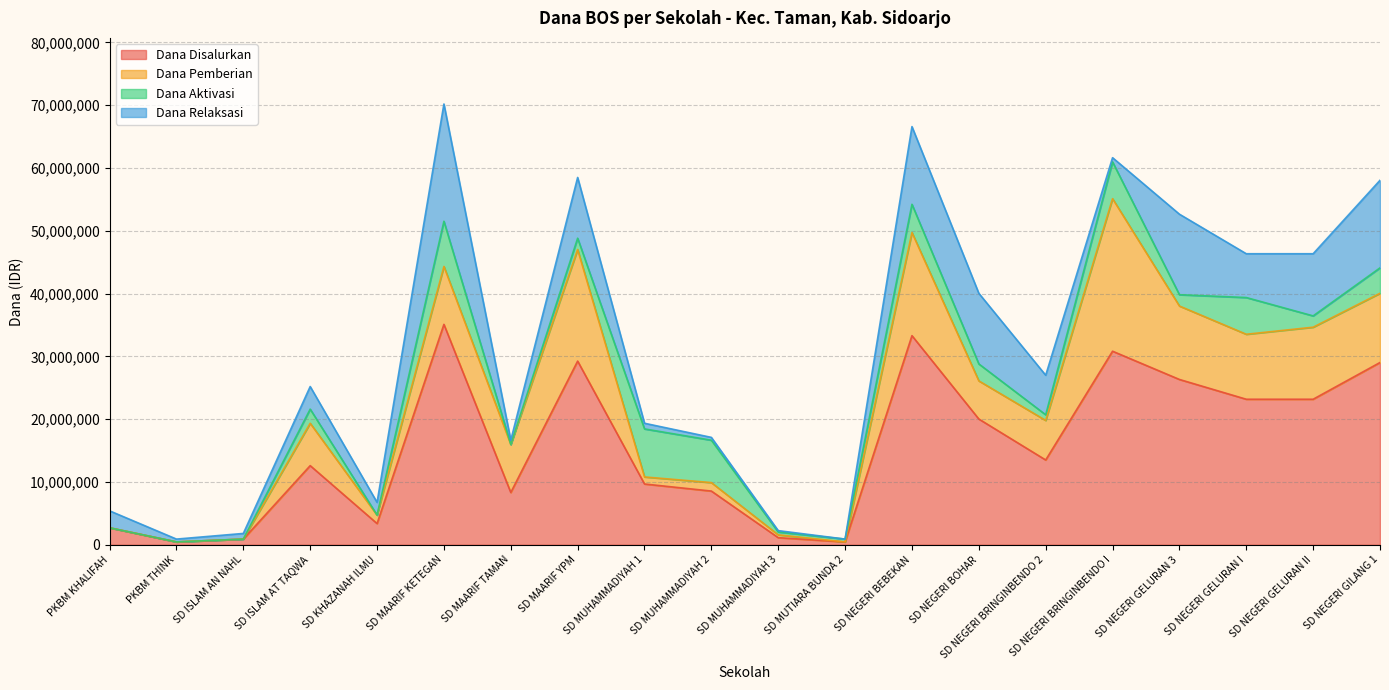

Rank the categories by Dana Aktivasi value from lowest to highest.

PKBM KHALIFAH, PKBM THINK, SD ISLAM AN NAHL, SD KHAZANAH ILMU, SD MAARIF TAMAN, SD MUHAMMADIYAH 3, SD MUTIARA BUNDA 2, SD NEGERI BRINGINBENDO 2, SD MAARIF YPM, SD NEGERI GELURAN 3, SD NEGERI GELURAN II, SD ISLAM AT TAQWA, SD NEGERI BOHAR, SD NEGERI GILANG 1, SD NEGERI BEBEKAN, SD NEGERI BRINGINBENDO I, SD NEGERI GELURAN I, SD MUHAMMADIYAH 2, SD MAARIF KETEGAN, SD MUHAMMADIYAH 1